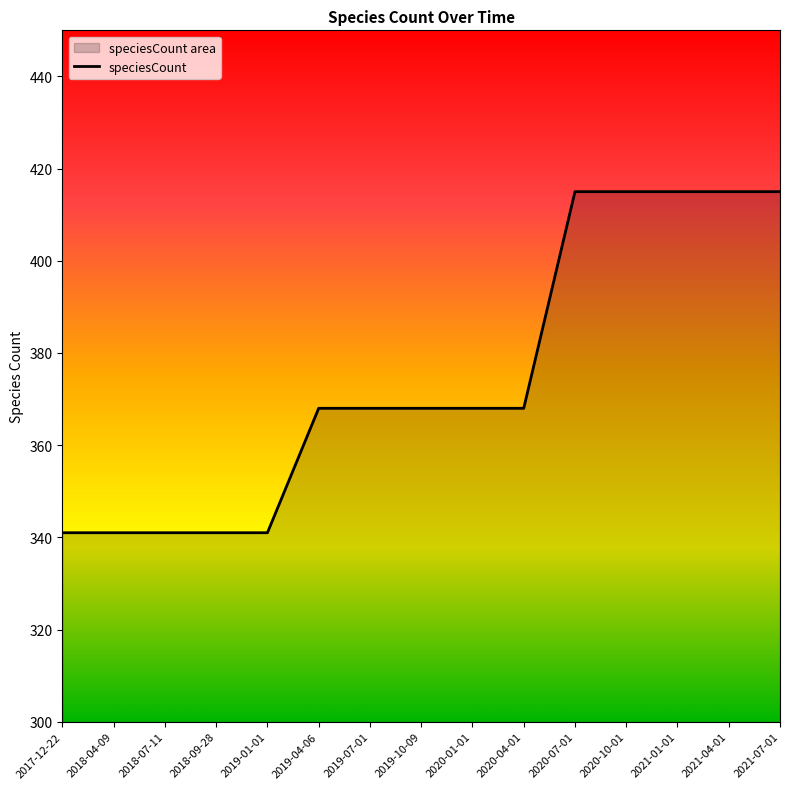

Reading left to right, list all the values displayed in this chart.

2017-12-22=341	2018-04-09=341	2018-07-11=341	2018-09-28=341	2019-01-01=341	2019-04-06=368	2019-07-01=368	2019-10-09=368	2020-01-01=368	2020-04-01=368	2020-07-01=415	2020-10-01=415	2021-01-01=415	2021-04-01=415	2021-07-01=415